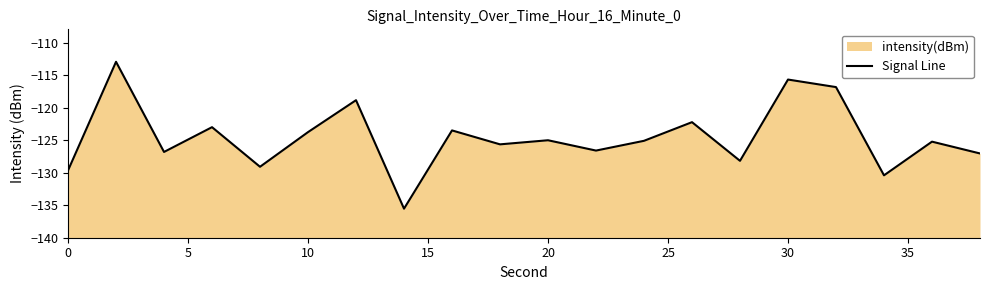

How many values are below -125?

11